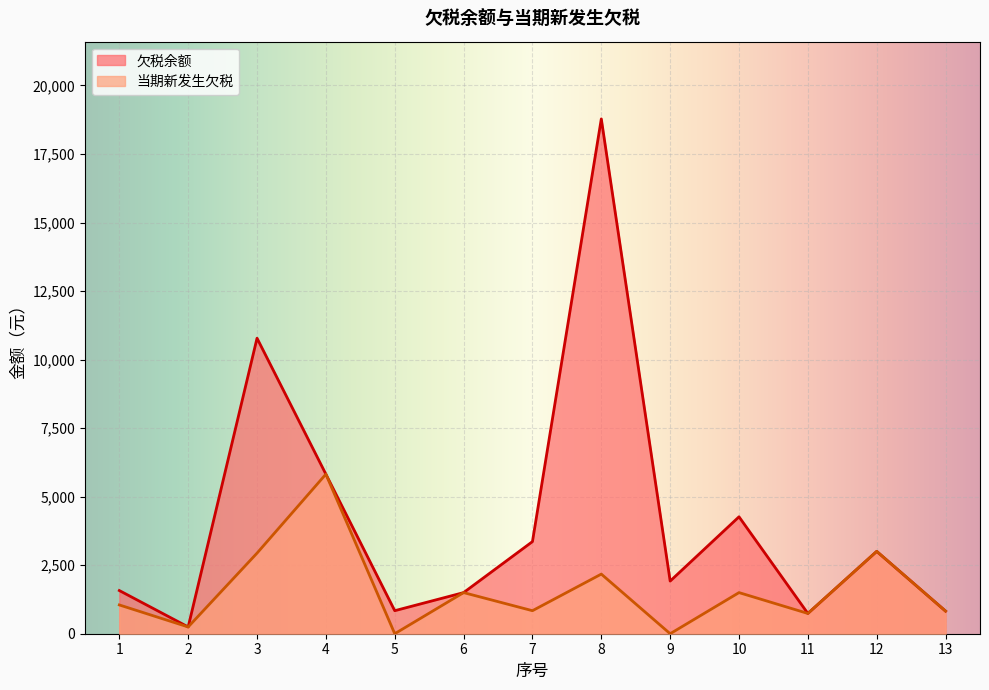

What is the difference between the maximum and second lowest values in the 当期新发生欠税 series?

5820.0